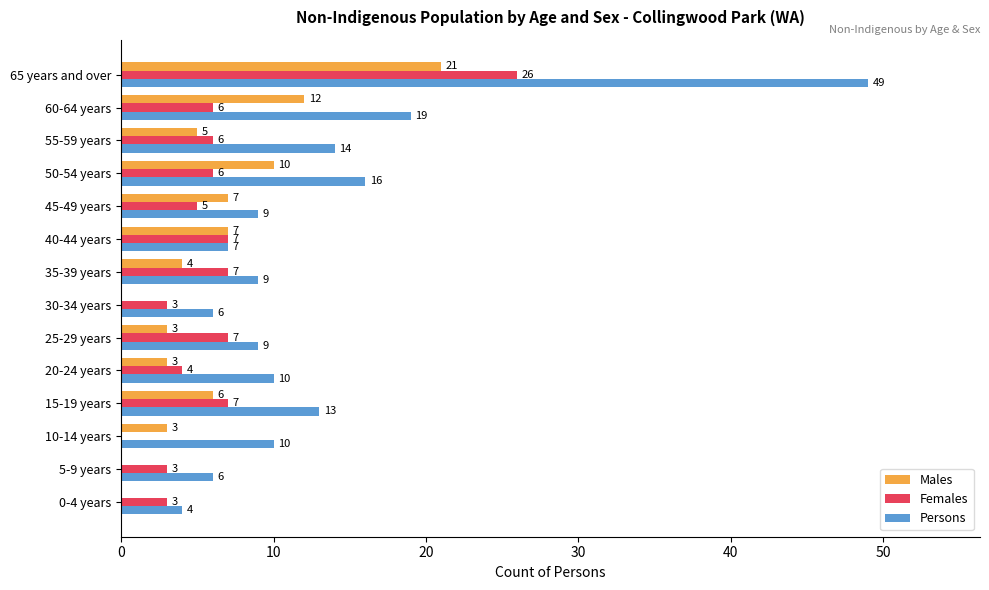

How many data points does each series have?

14